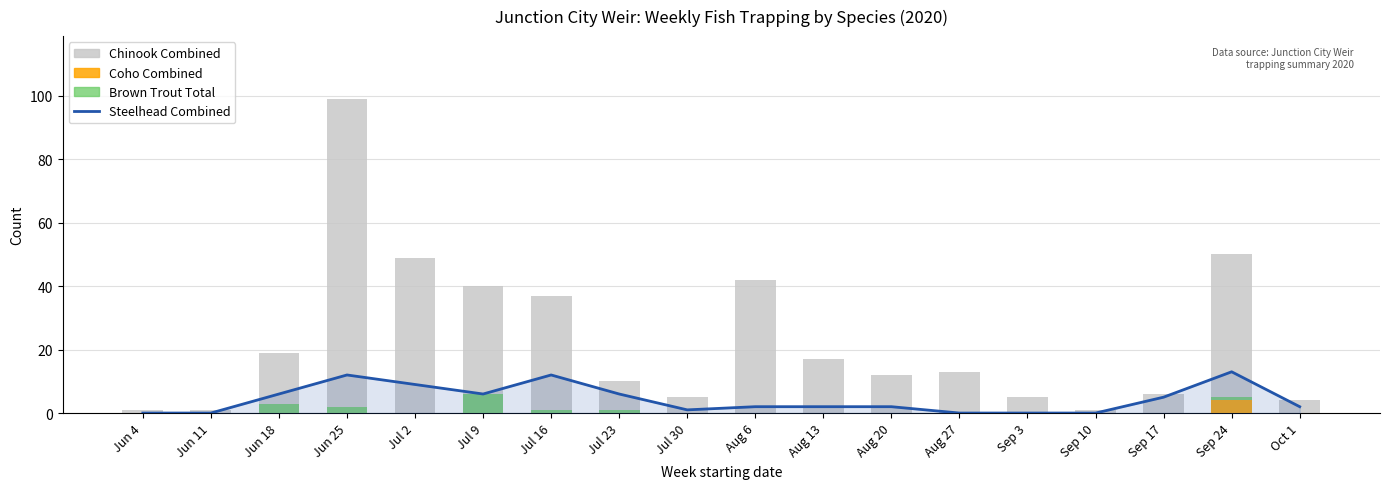

What is the difference between the highest and lowest values at Jul 16?

37